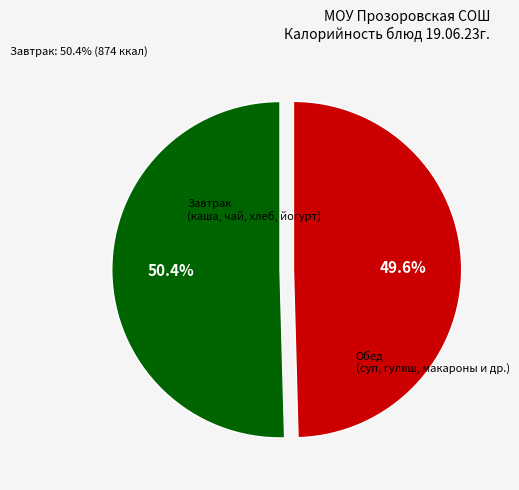

Does any single category account for the majority?

Yes